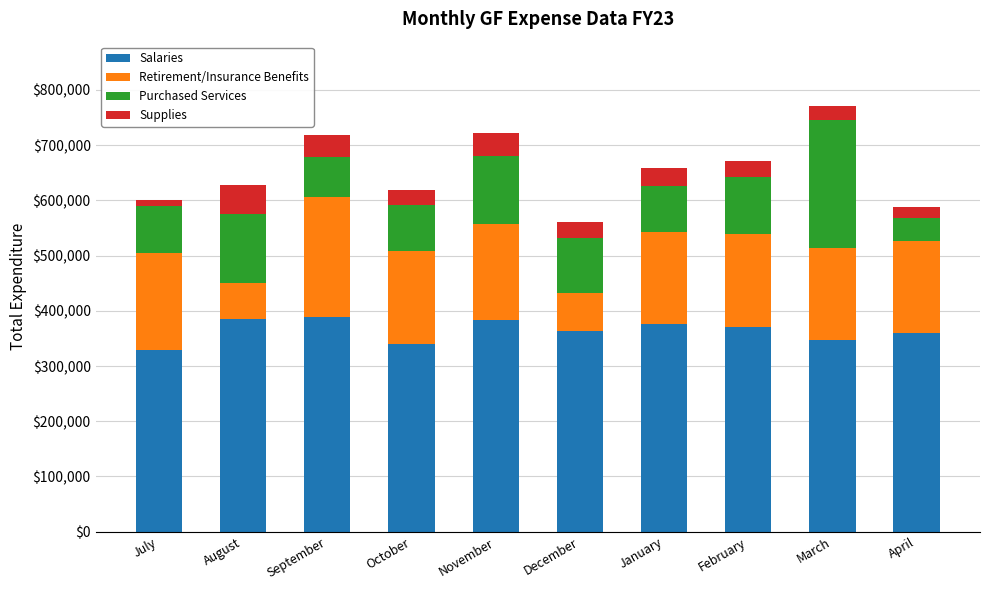

Count the number of categories in the chart.

10